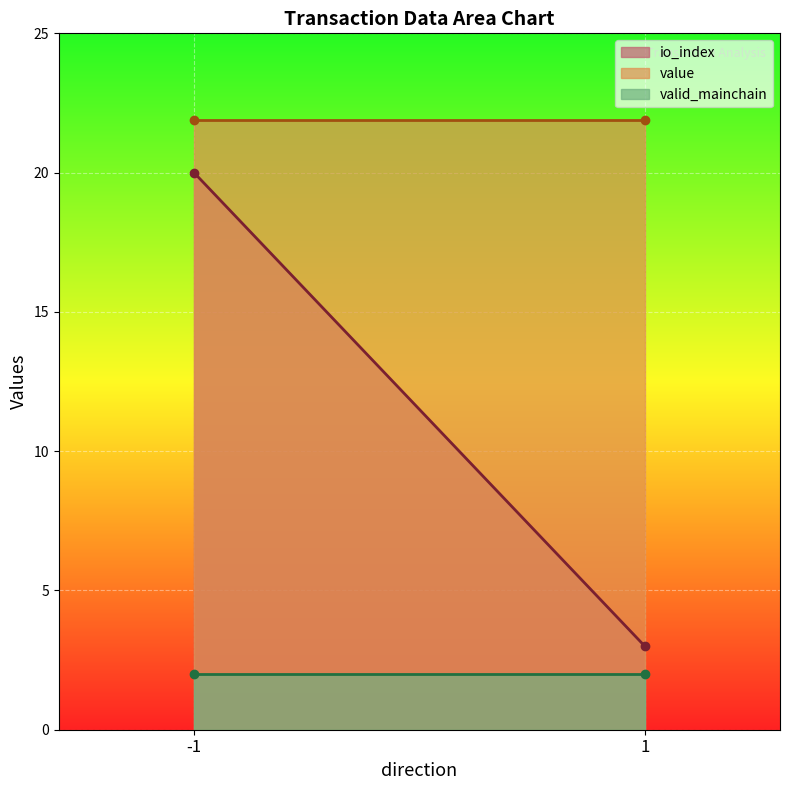

Between -1 and 1, which series saw the biggest shift?

io_index